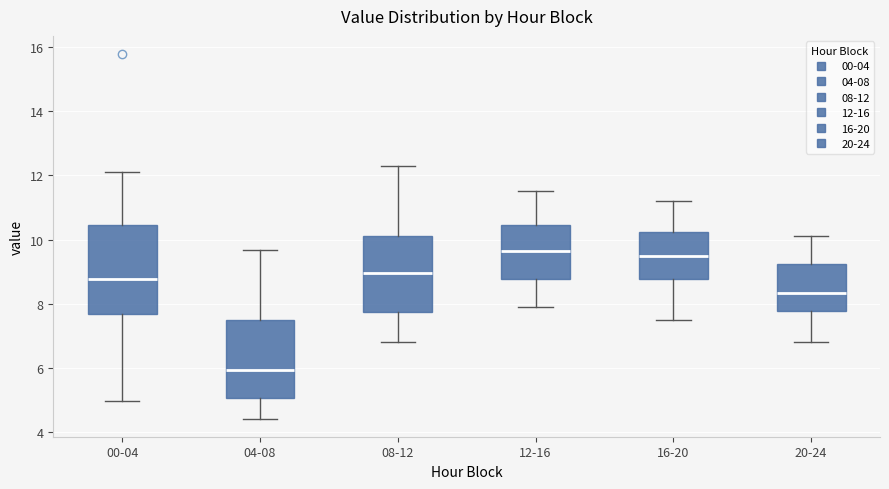

Which box has the lowest median line?

04-08